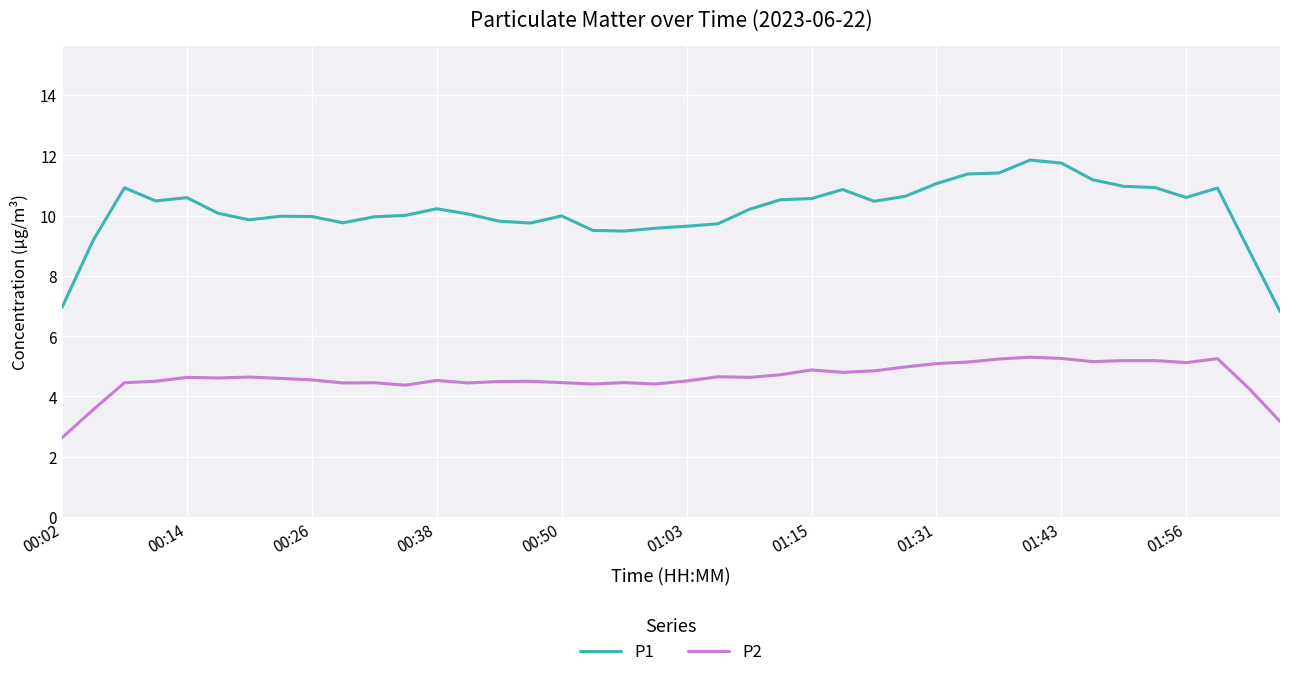

Which series has the largest total across all categories?

P1